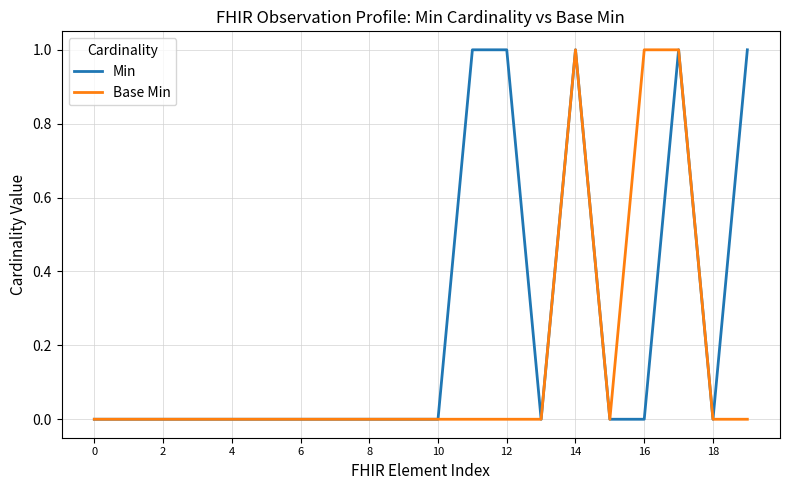

Which series has the largest total across all categories?

Min